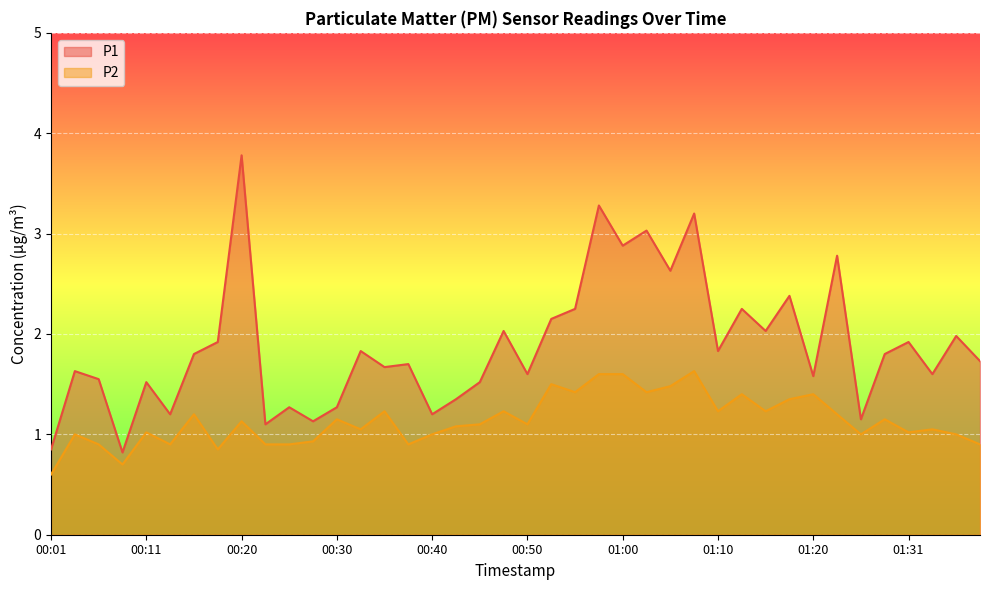

True or false: P1 and P2 cross at least once.

False